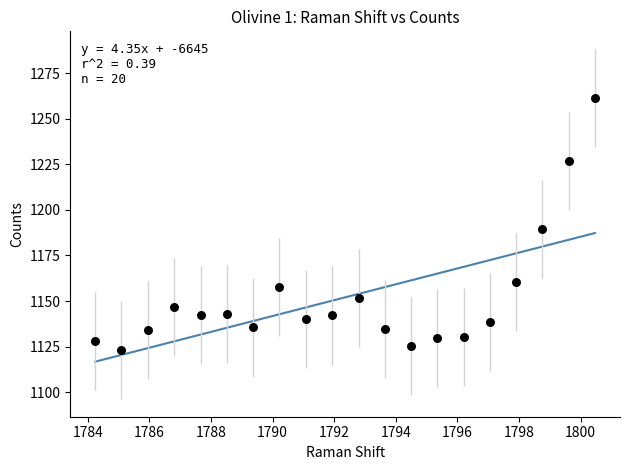

What is the range of X values (max minus min)?

16.2